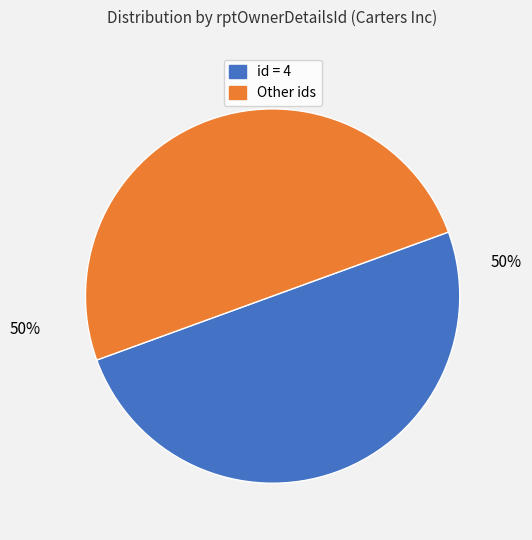

To the nearest percent, what is the average slice percentage?

50%